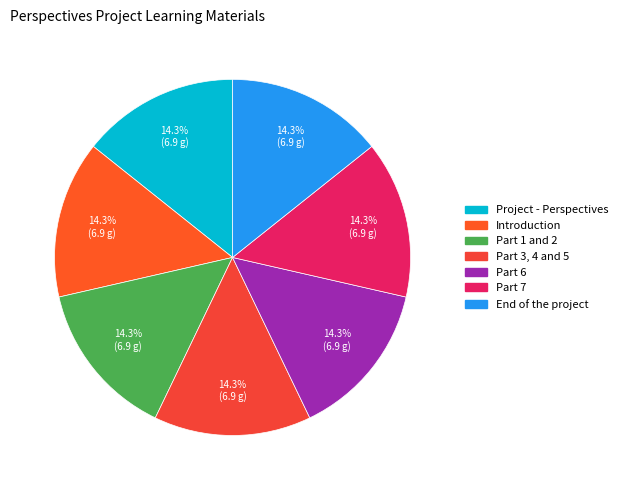

How many segments does this pie chart have?

7